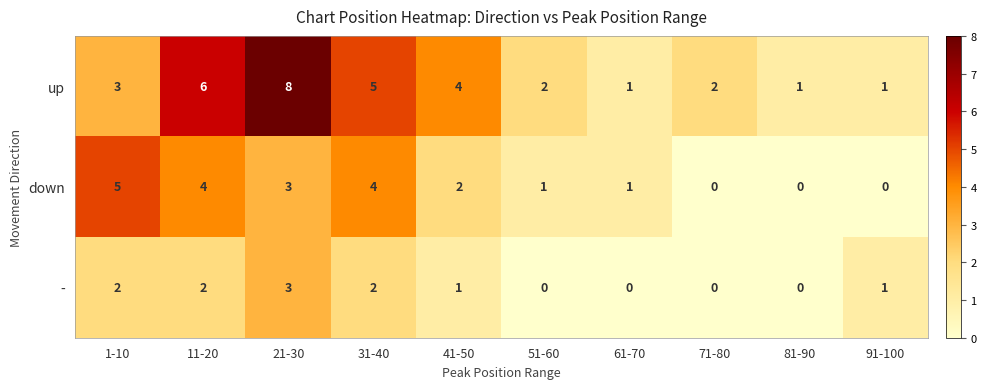

Between 41-50 and 81-90, which series saw the biggest shift?

up